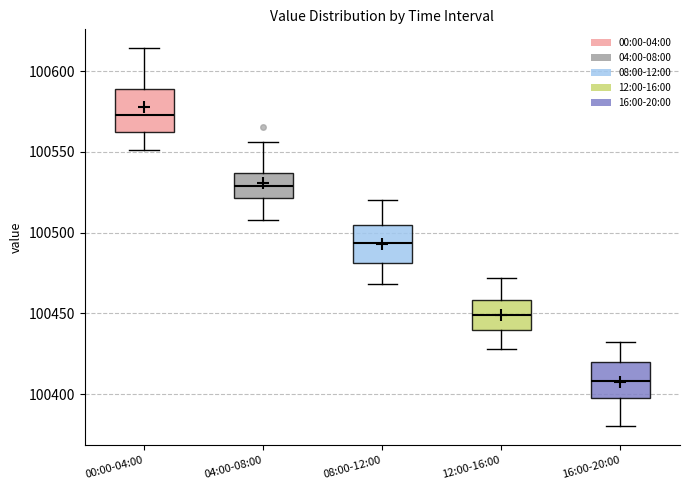

Reading left to right, read every box against the y-axis: the position of its median line, the range the box covers, and the ends of its whiskers. The values are not printed on the chart, so give them approximately, as read against the axis.

00:00-04:00: median 100575, box 100565 to 100590, whiskers 100550 to 100615
04:00-08:00: median 100530, box 100520 to 100535, whiskers 100510 to 100555
08:00-12:00: median 100495, box 100480 to 100505, whiskers 100470 to 100520
12:00-16:00: median 100450, box 100440 to 100460, whiskers 100430 to 100470
16:00-20:00: median 100410, box 100400 to 100420, whiskers 100380 to 100430